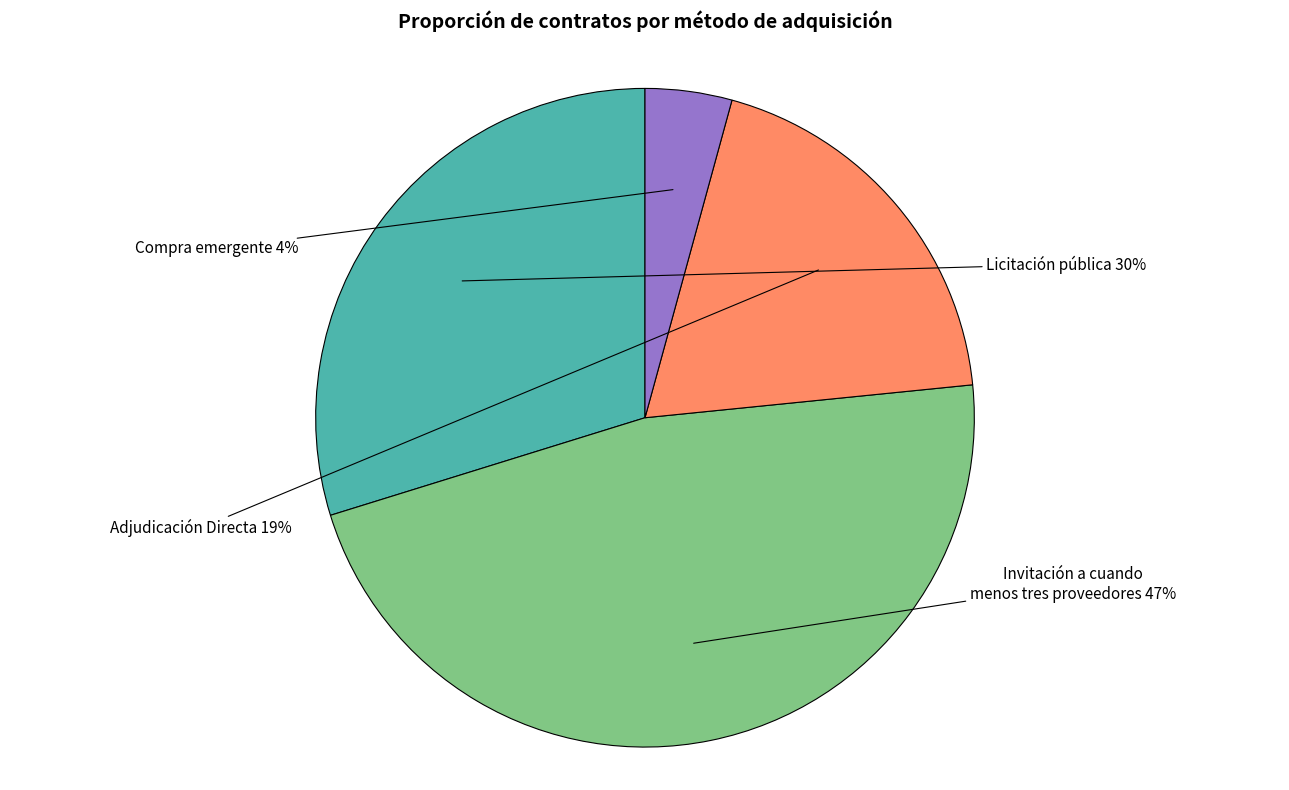

How many segments does this pie chart have?

4